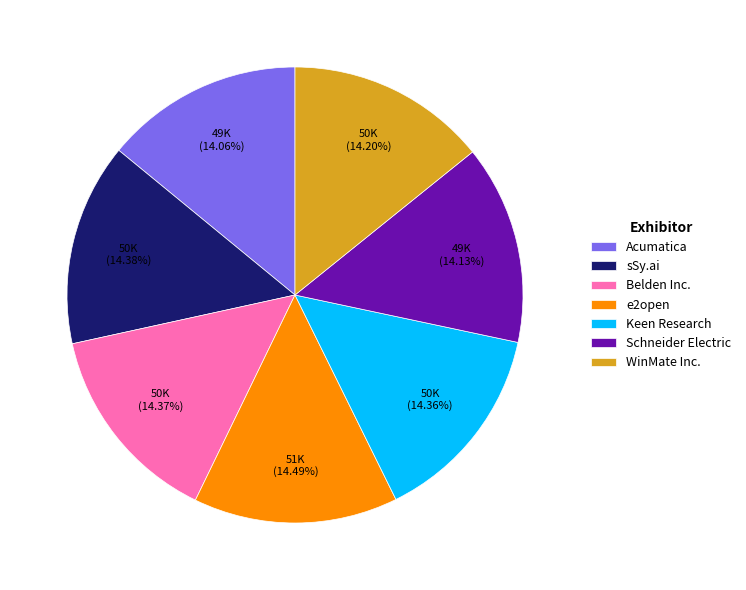

To the nearest percent, what percentage of the pie is Belden Inc.?

14%